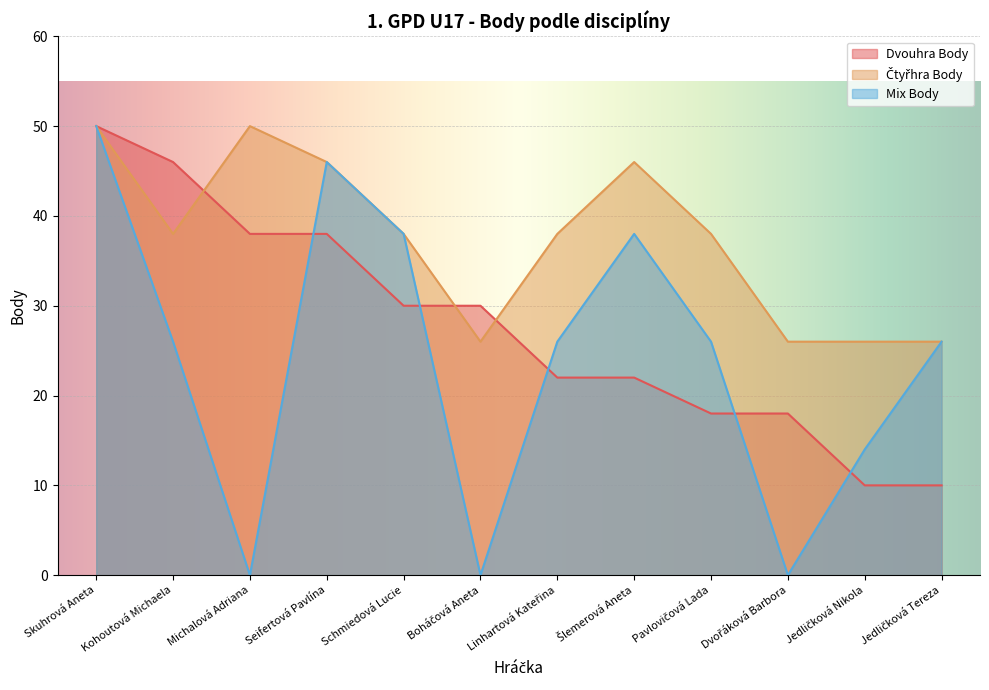

How many data points in Čtyřhra Body are above 38?

4